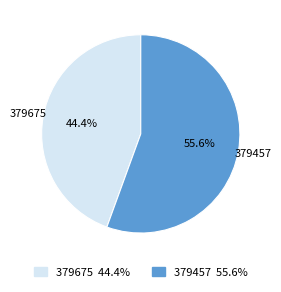

Rank the categories by value from lowest to highest.

379675, 379457